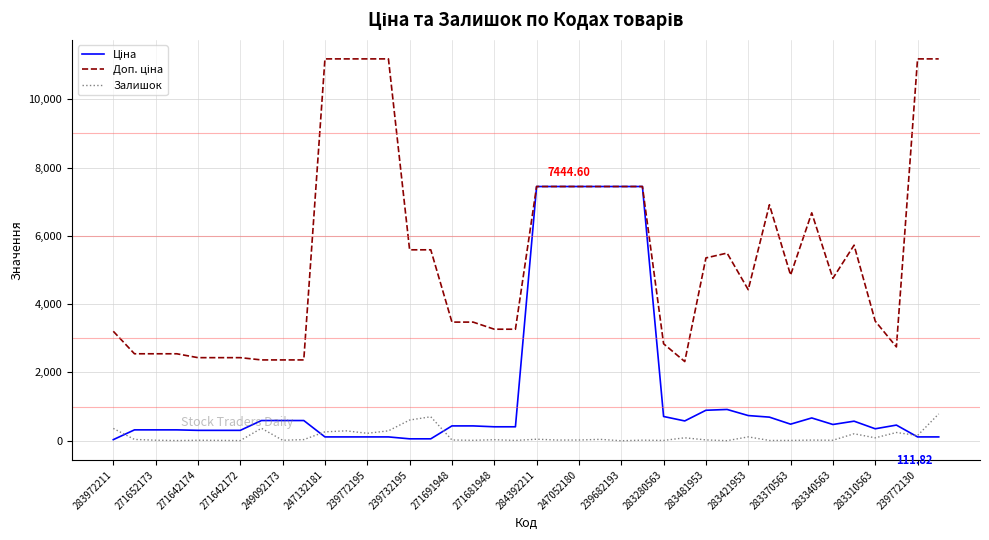

How many lines are shown in the chart?

3